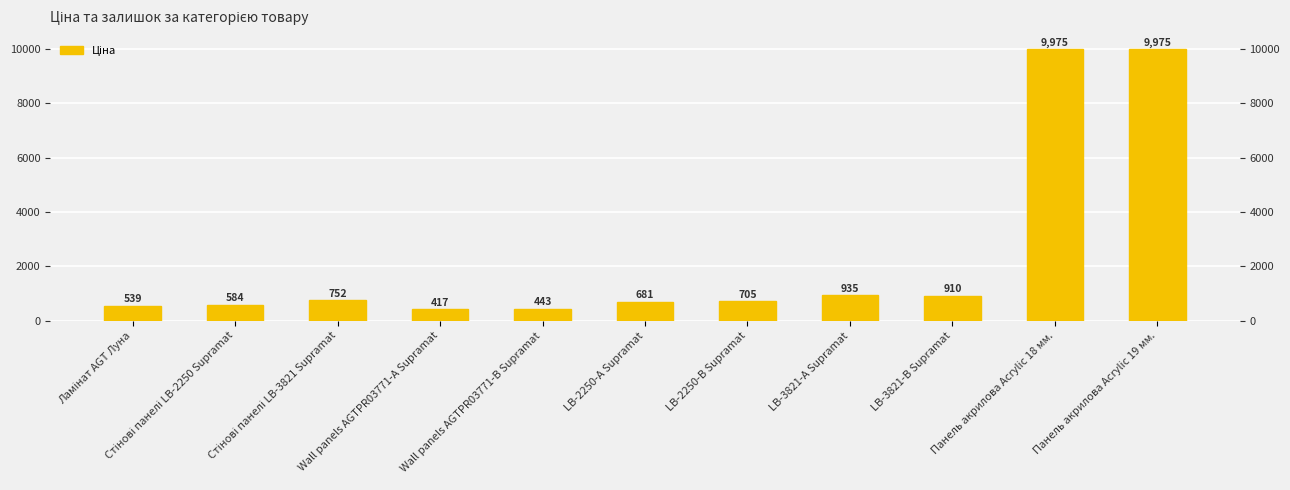

At which category does the chart reach its minimum across all series?

Wall panels AGTPR03771-А Supramat